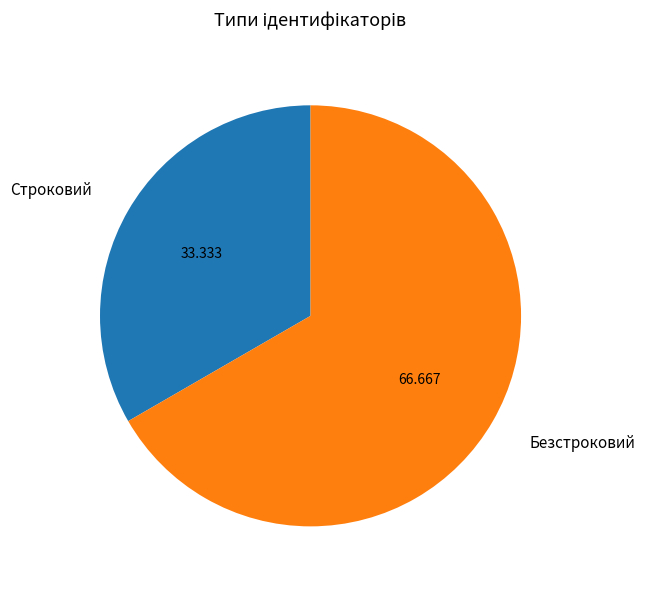

Does any single category account for the majority?

Yes